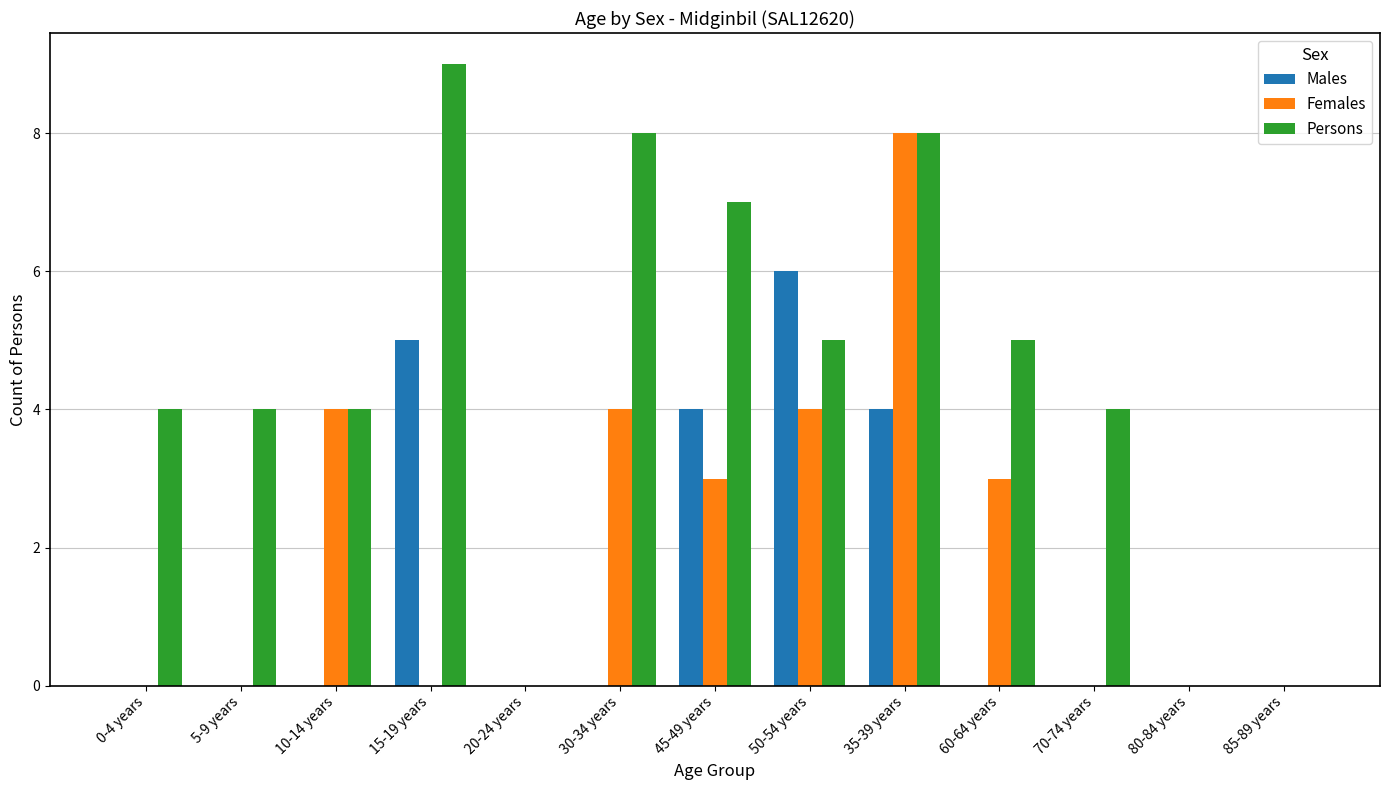

How many distinct data groups are displayed?

3